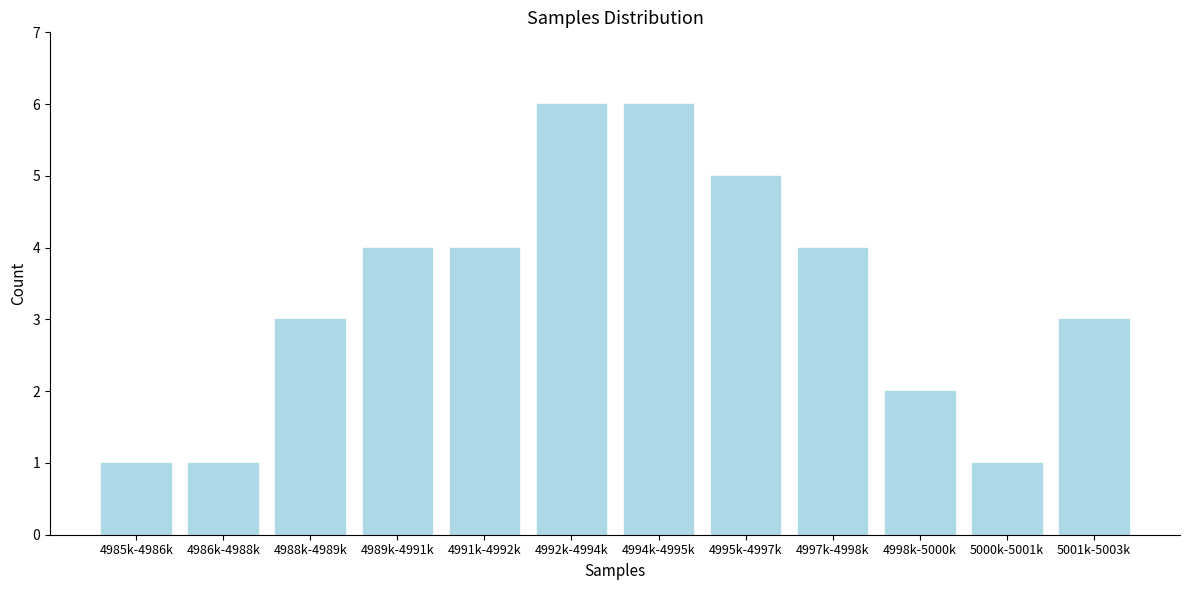

Reading right to left, what are all the values shown in this chart?

3	1	2	4	5	6	6	4	4	3	1	1